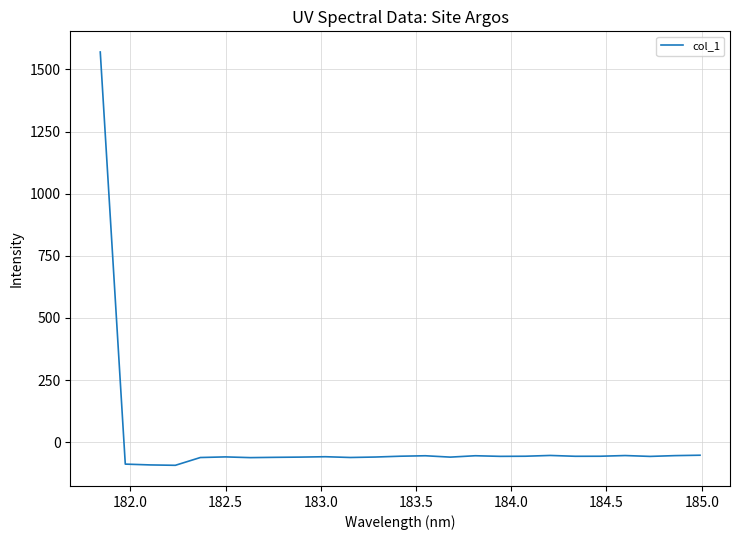

What is the difference between the maximum and minimum values?

1663.5